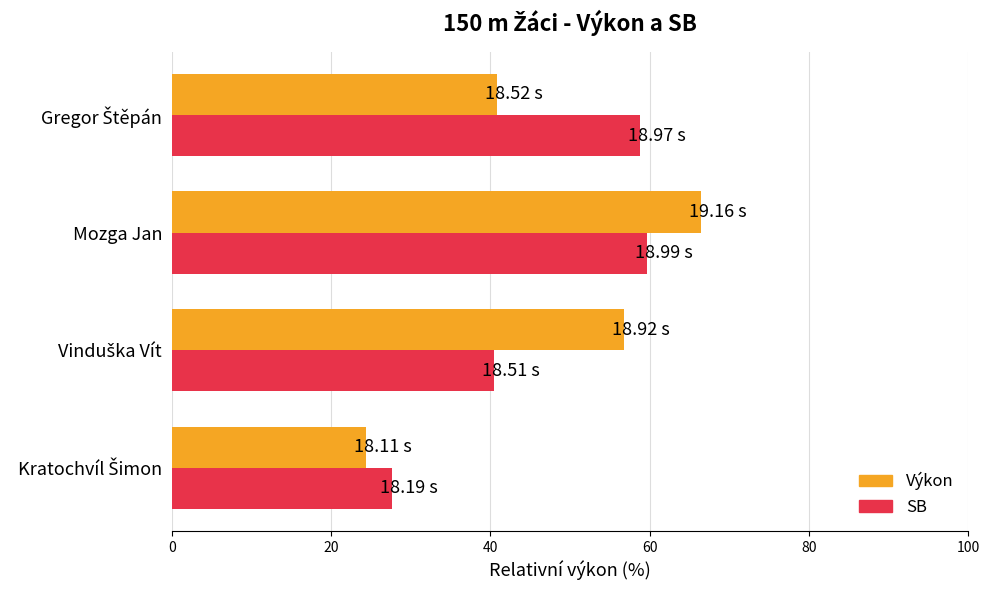

Which series has the largest range (max minus min)?

Výkon